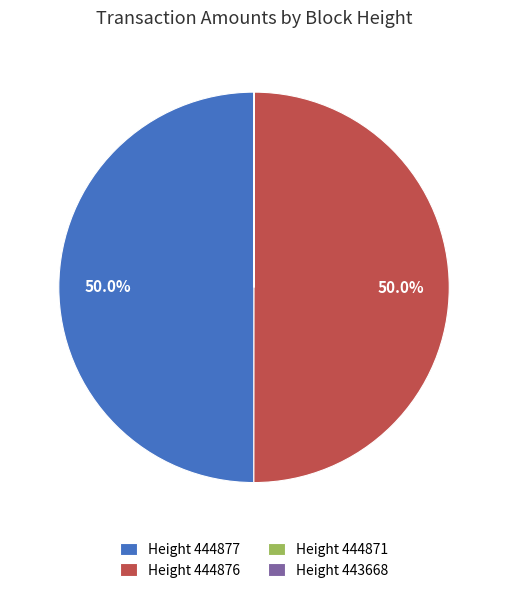

Approximately how many times larger is the value at Height 444877 compared to Height 444876?

1.0